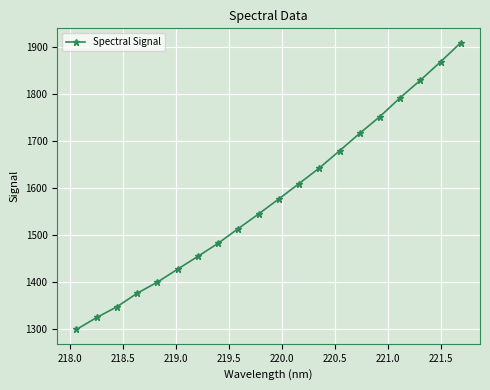

What is the value of the 17th point from the left?

1792.0